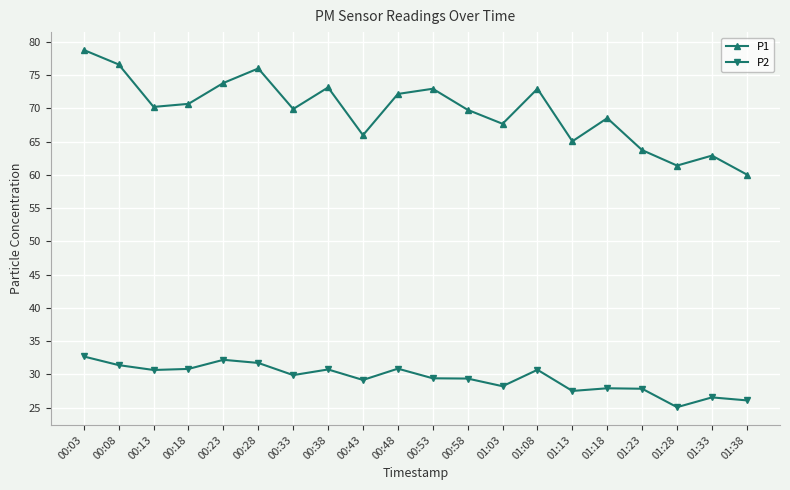

What is the sum of the P2 values at 00:48 and 00:53?

60.3